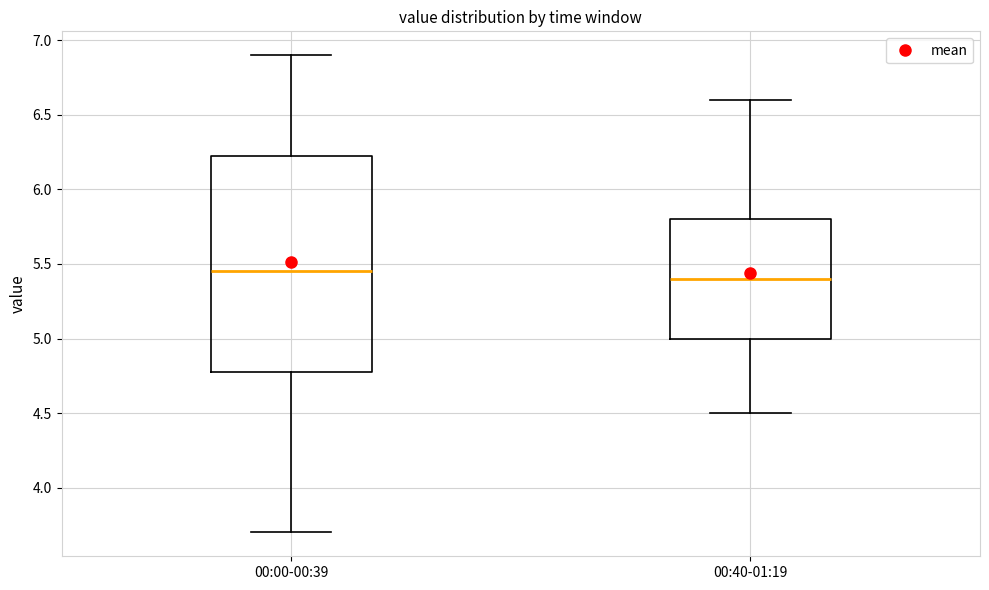

Reading left to right, transcribe this box plot: for each box, give where its median line is, the range the box spans, and where its two whiskers end, as read against the y-axis. The values are not printed on the chart, so give them approximately, as read against the axis.

00:00-00:39: median 5.45, box 4.80 to 6.25, whiskers 3.70 to 6.90
00:40-01:19: median 5.40, box 5.00 to 5.80, whiskers 4.50 to 6.60